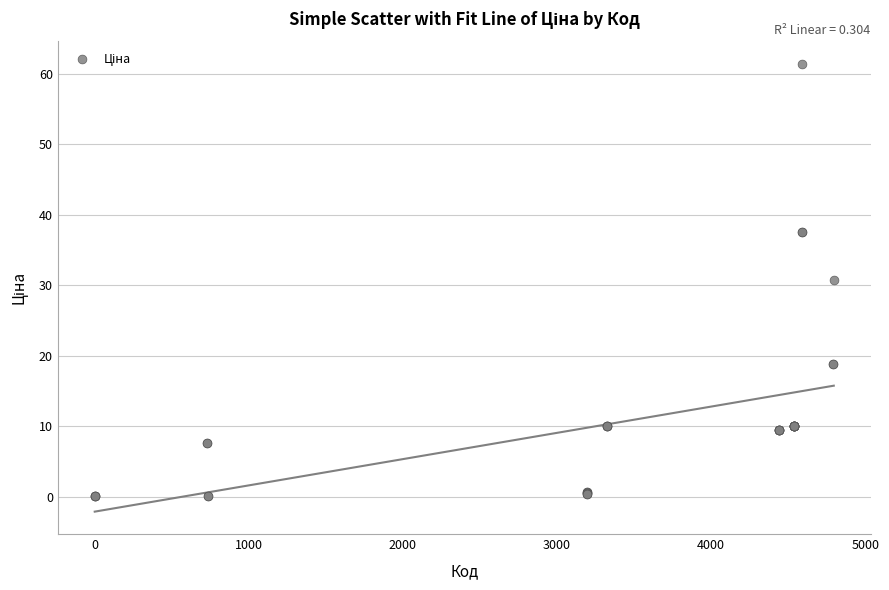

What Y value in the scatter plot is closest to 30?

30.7